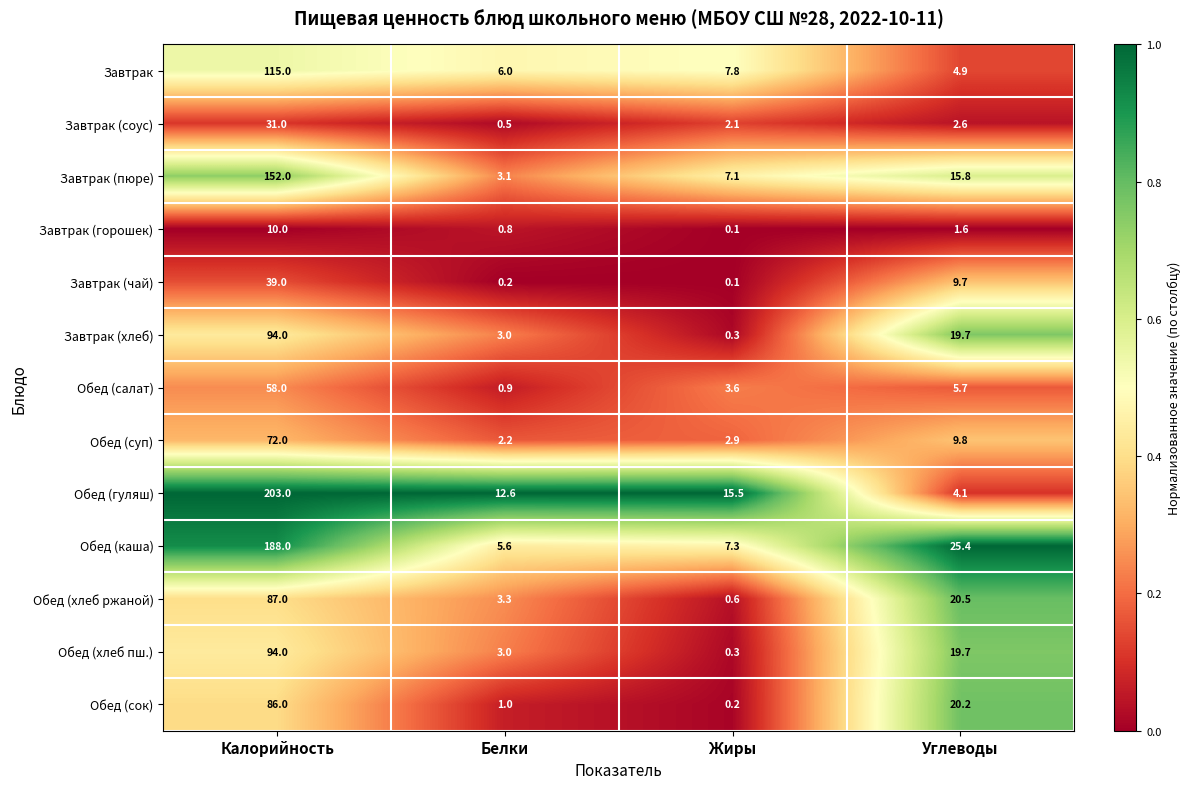

What is the difference between the highest and lowest values at Жиры?

15.4